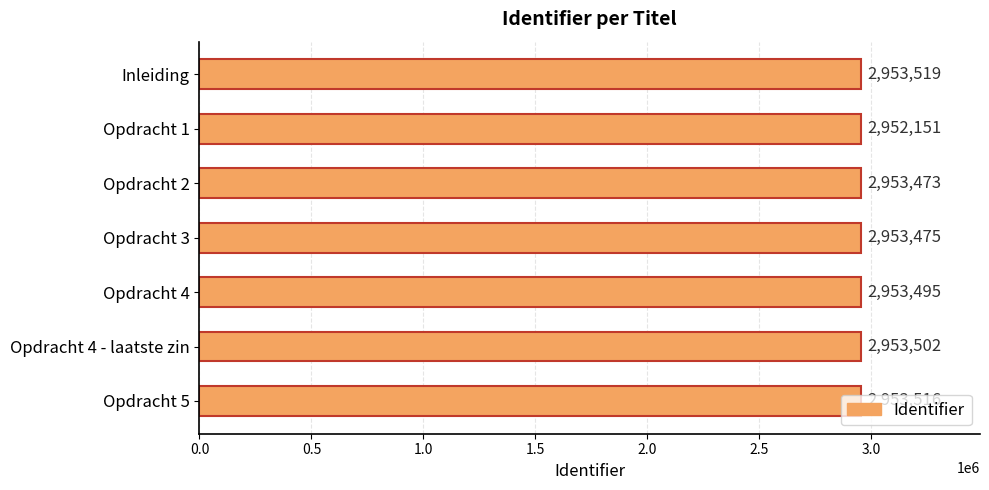

List the labels in order of value, smallest first.

Opdracht 1, Opdracht 2, Opdracht 3, Opdracht 4, Opdracht 4 - laatste zin, Opdracht 5, Inleiding